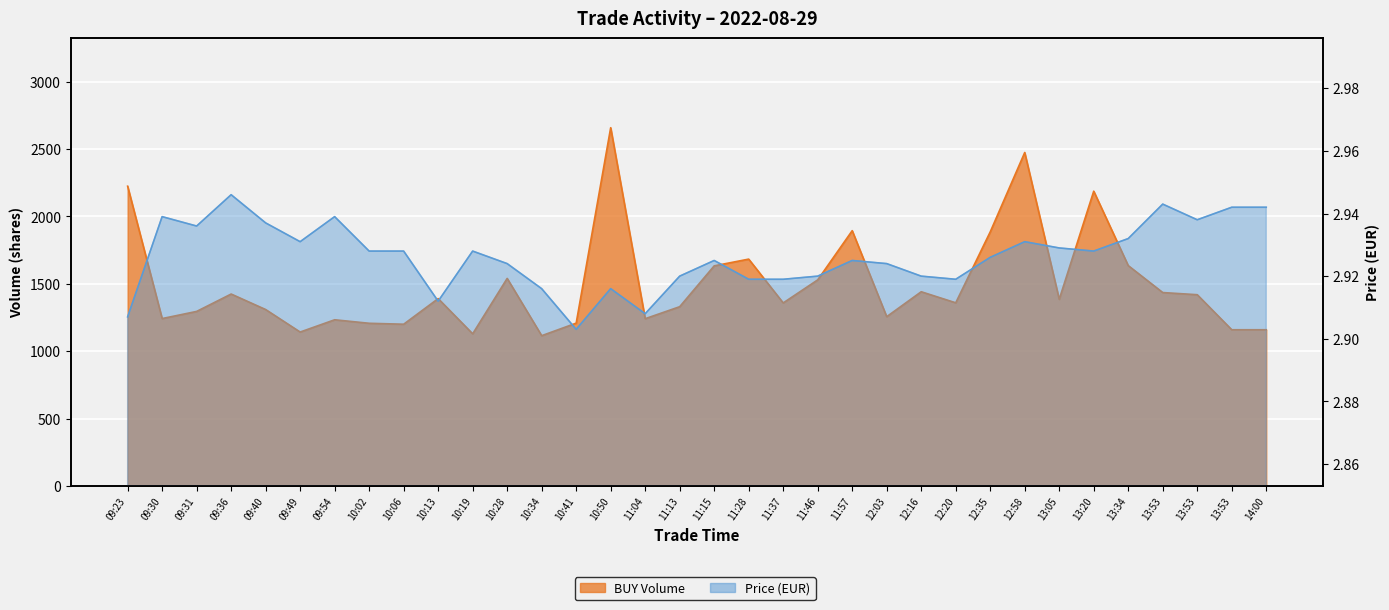

At which label does BUY Volume first exceed 1385?

09:23